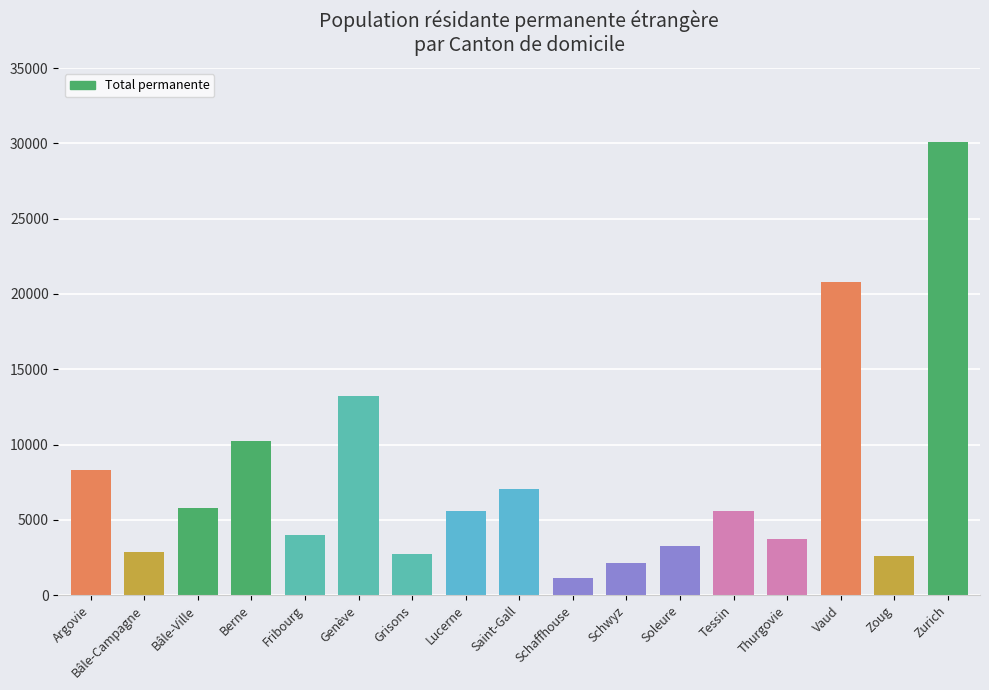

What is the value of the 15th bar from the left?

20820